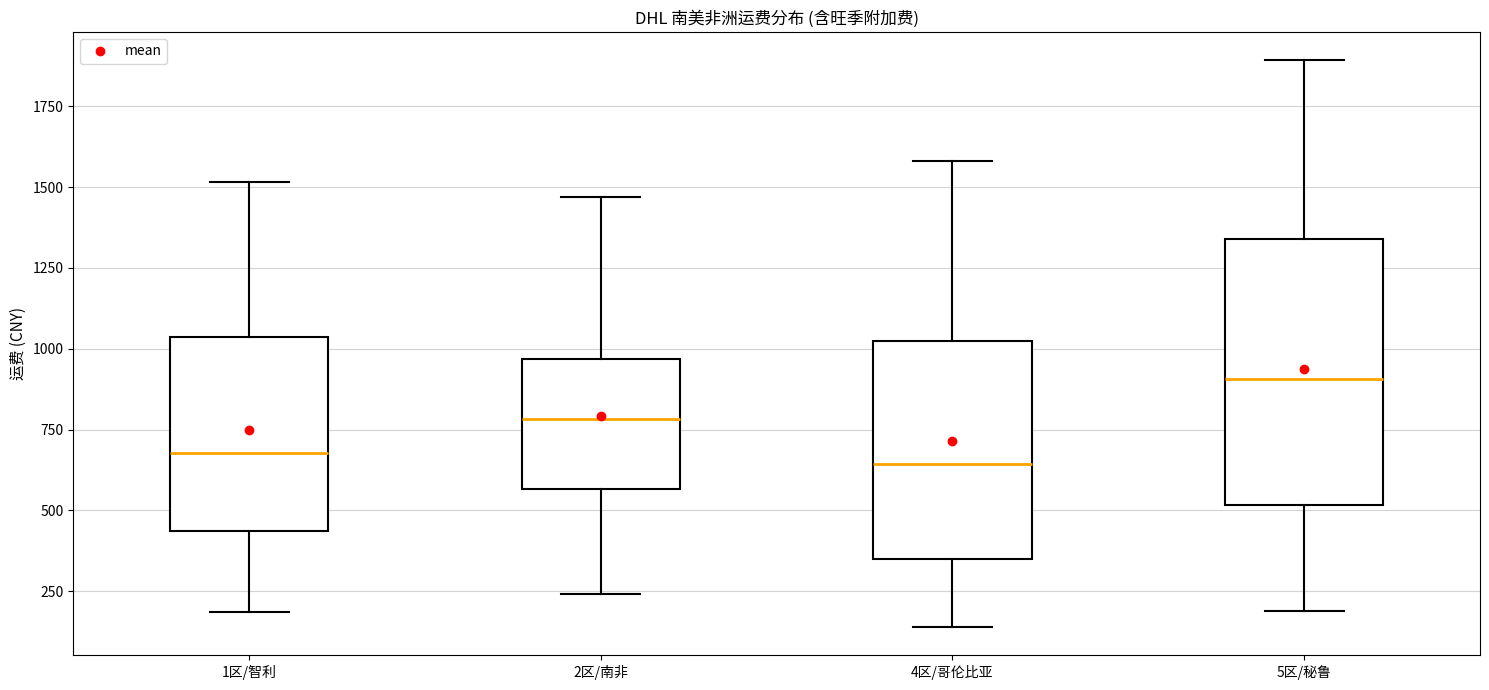

Comparing the boxes themselves (not the whiskers), which one is the tallest?

5区/秘鲁